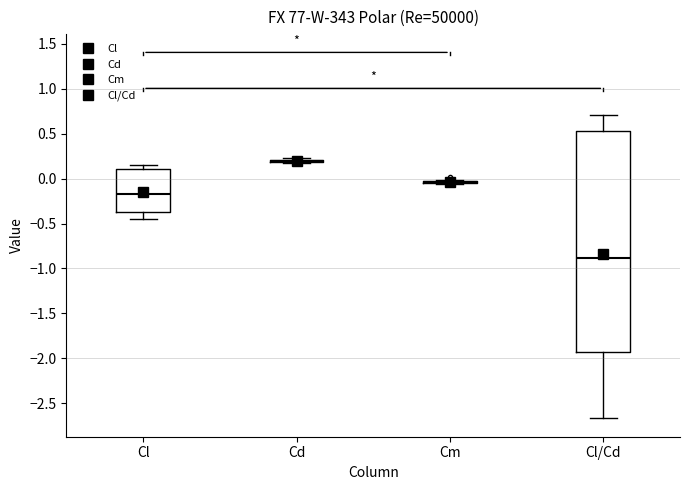

Where does the lower whisker of the box for Cl end on the y-axis? The values are not printed on the chart, so give them approximately, as read against the axis.

-0.45